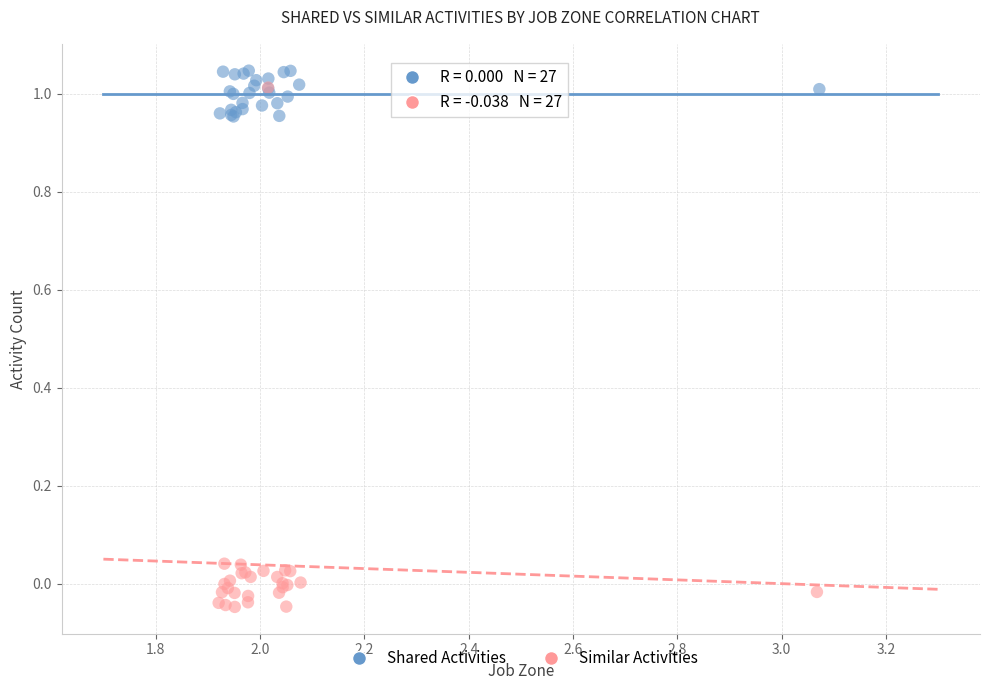

Which series reaches the minimum Y coordinate?

Similar Activities